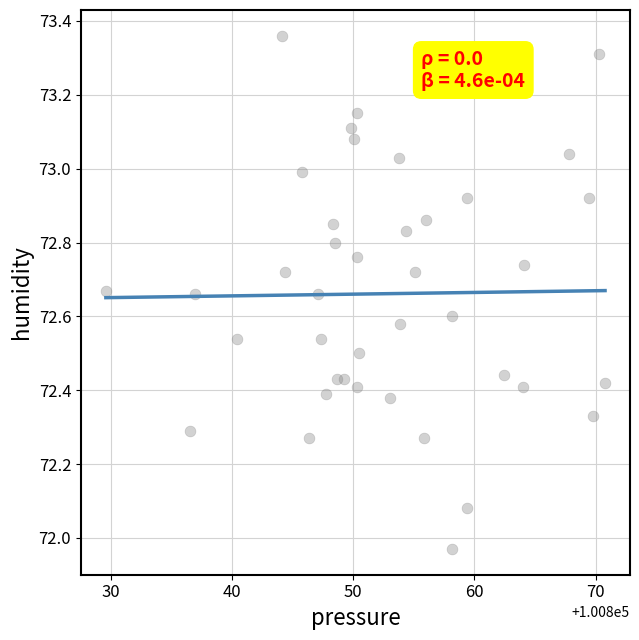

What is the range of Y values (max minus min)?

1.4